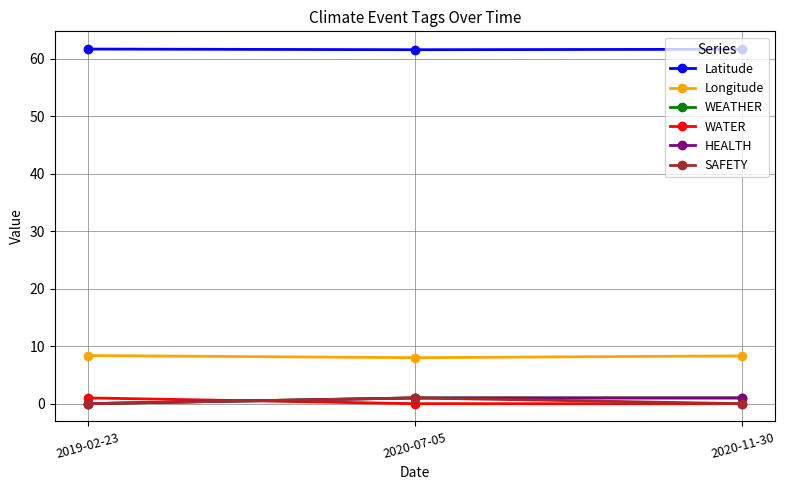

Is it true that WATER equals 1.8 at 2019-02-23?

False